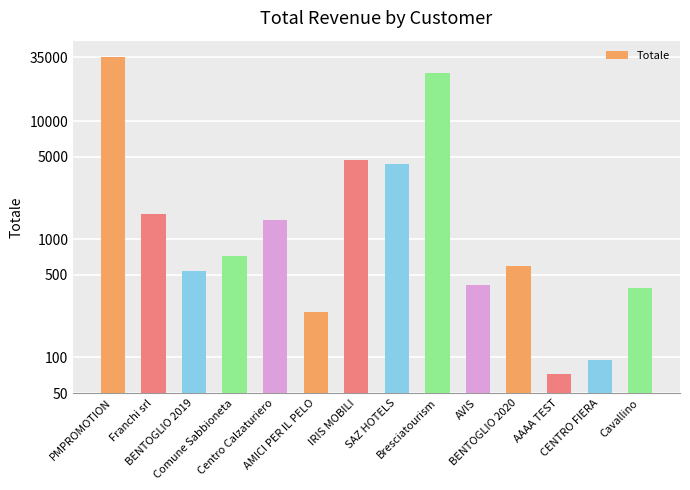

What is the sum of the values at Franchi srl and AAAA TEST?

1728.8